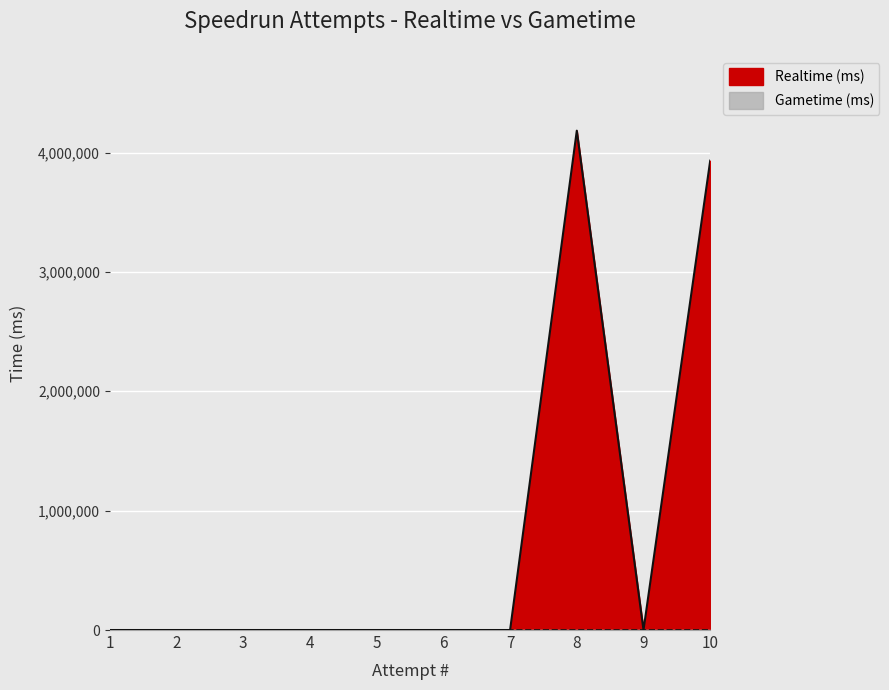

What is the difference between the maximum and second lowest values?

4182845